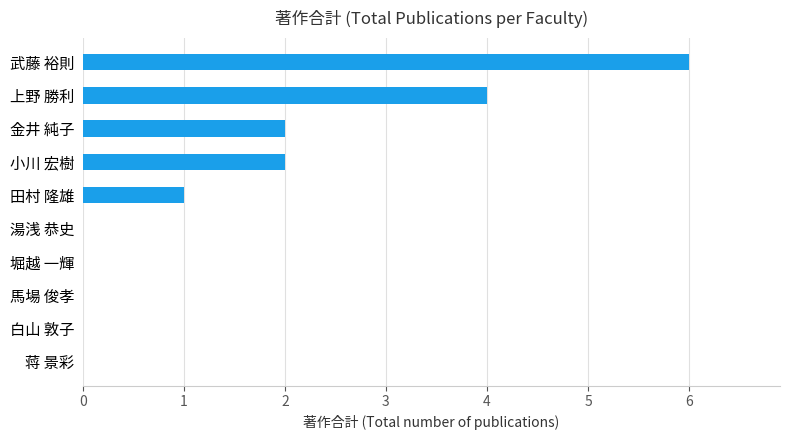

Which has a higher value, 金井 純子 or 白山 敦子?

金井 純子